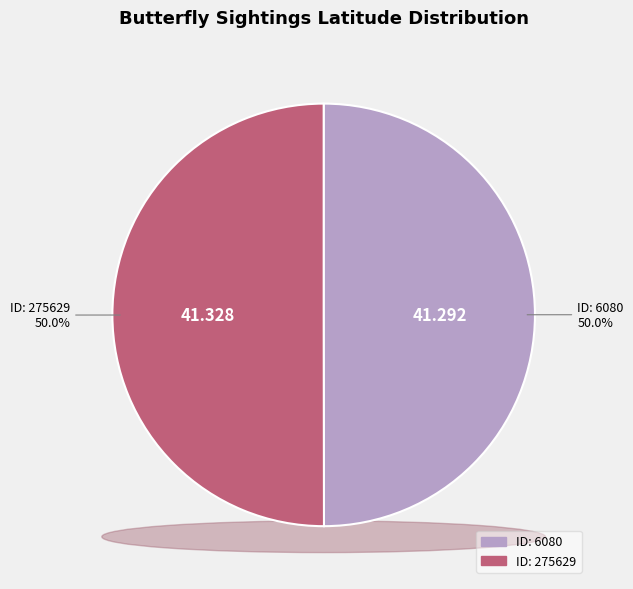

True or false: 6080 accounts for 39% of the total.

False